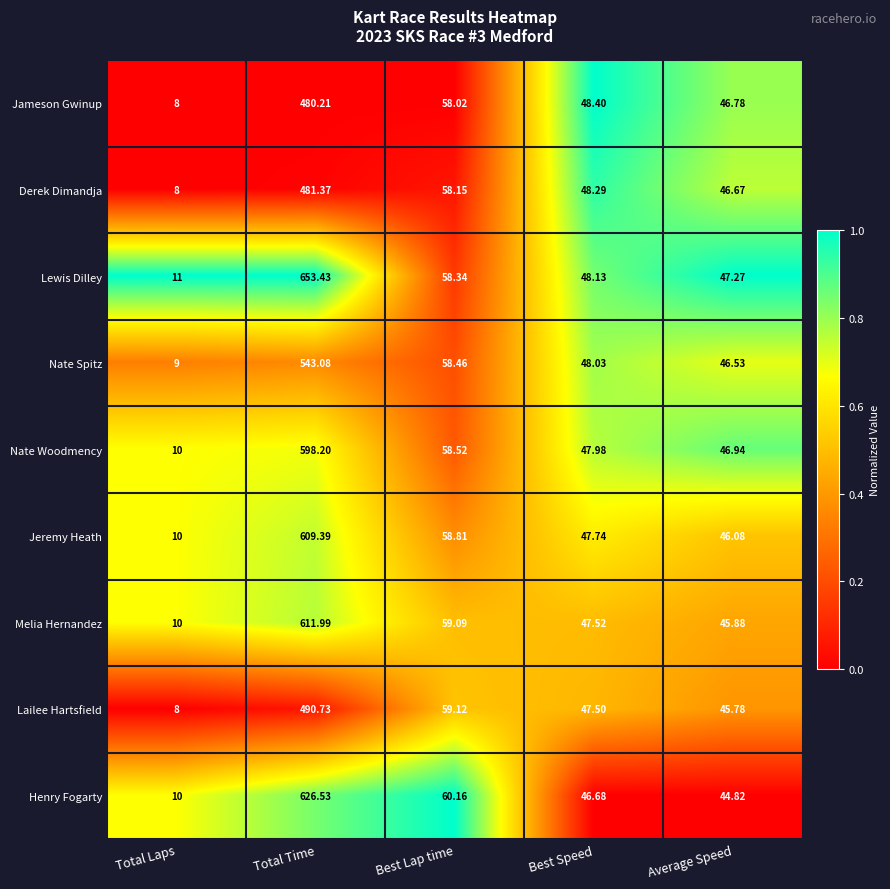

Which category has the lowest value in the Henry Fogarty series?

Total Laps